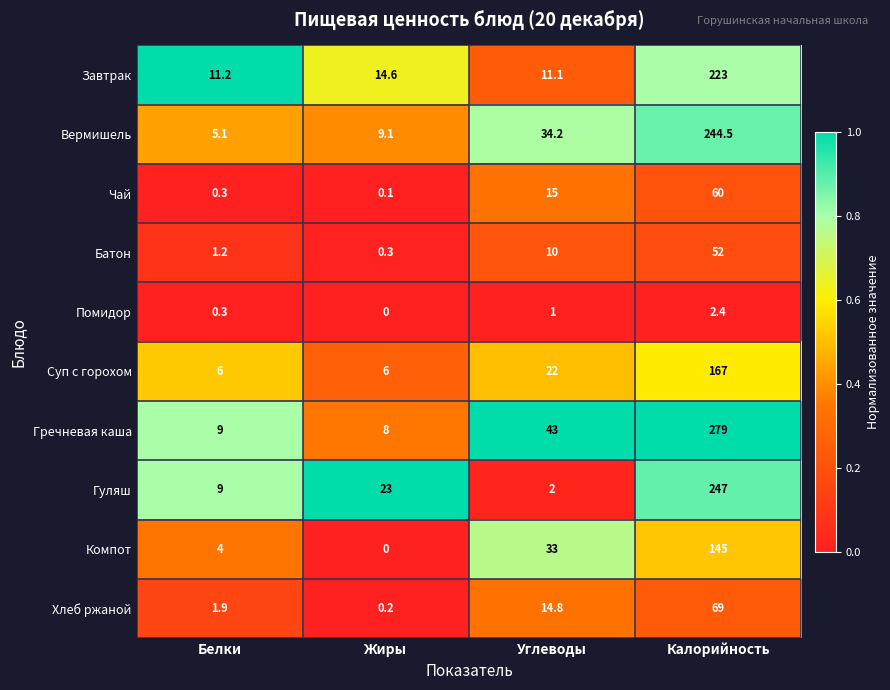

At how many categories does at least one series exceed 0?

4